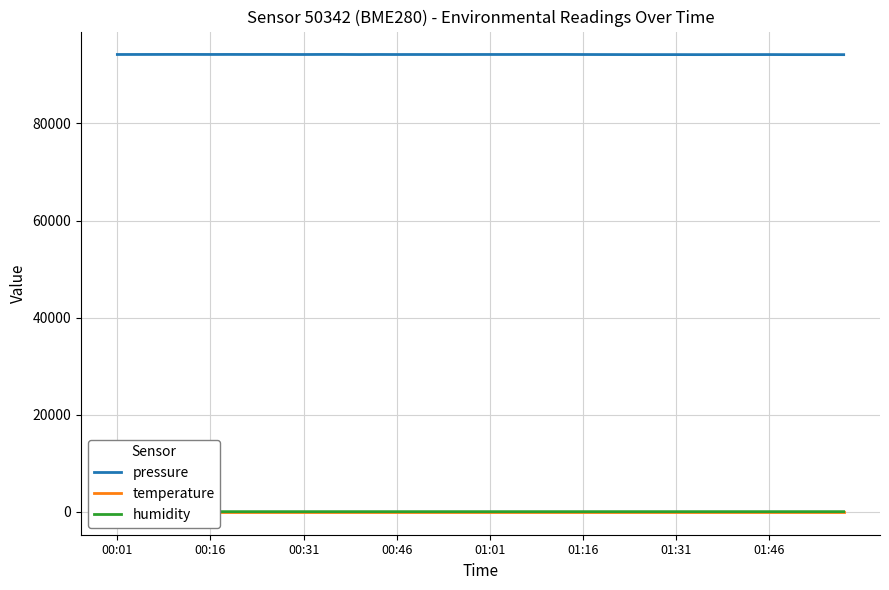

What is the minimum value shown in the chart?

23.8